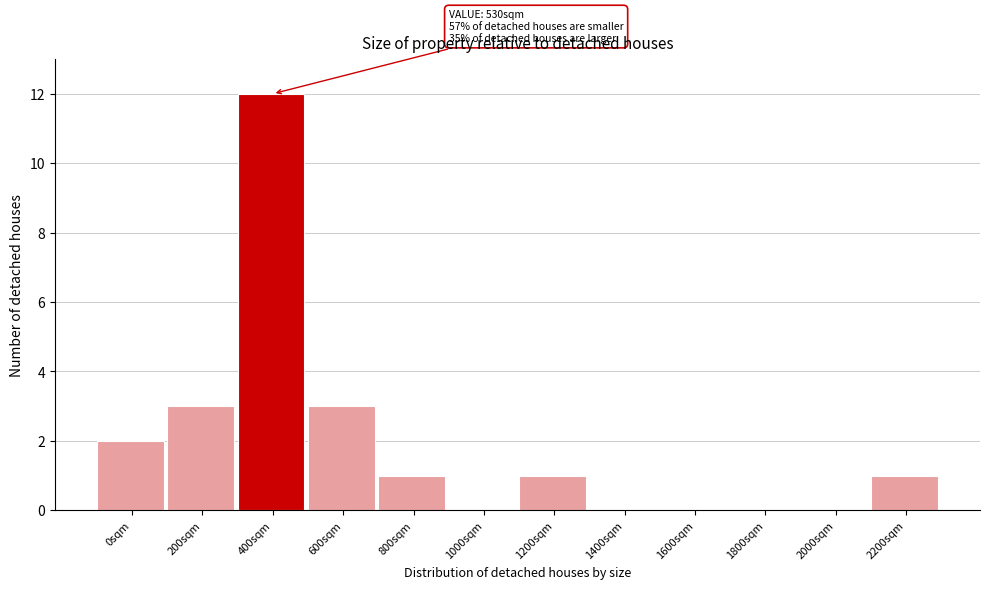

Reading right to left, list all the values displayed in this chart.

2200sqm=1	2000sqm=0	1800sqm=0	1600sqm=0	1400sqm=0	1200sqm=1	1000sqm=0	800sqm=1	600sqm=3	400sqm=12	200sqm=3	0sqm=2